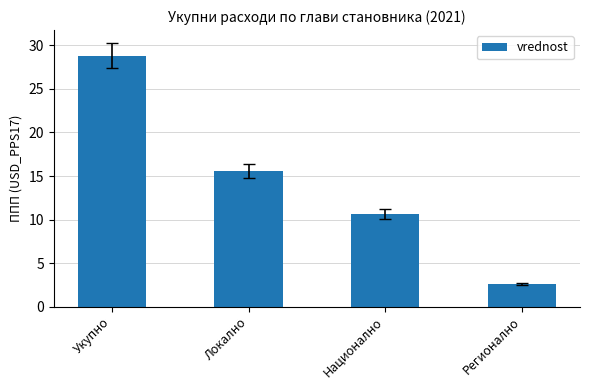

What is the average value?

14.4